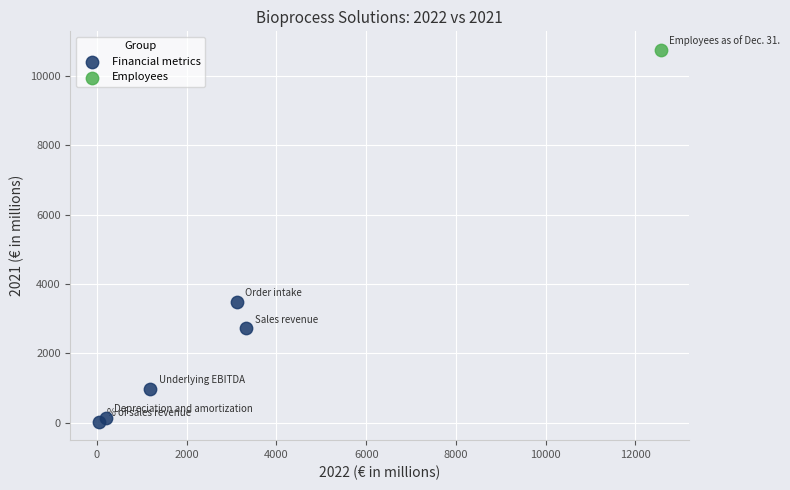

What are all the series names shown in the legend?

Financial metrics, Employees